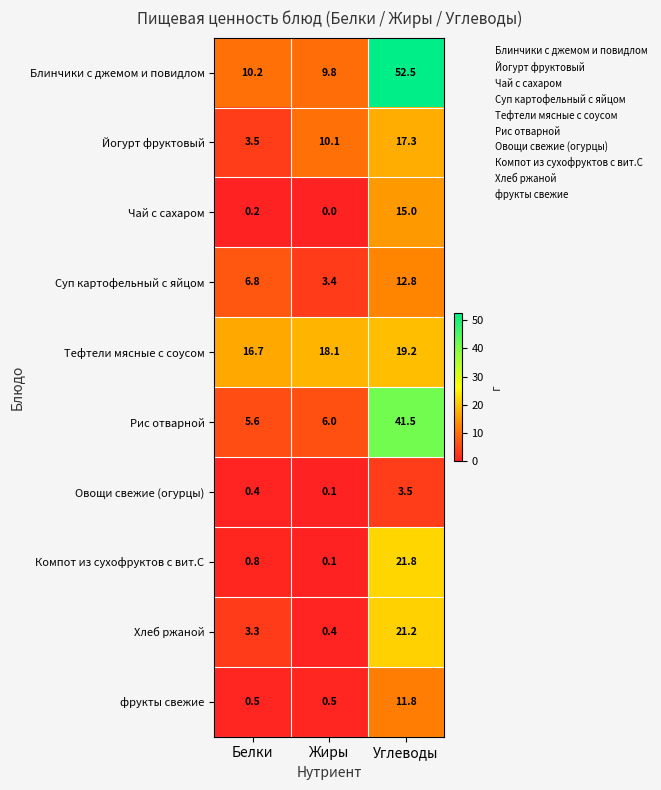

True or false: Рис отварной has a value of 41.5 at Углеводы.

True